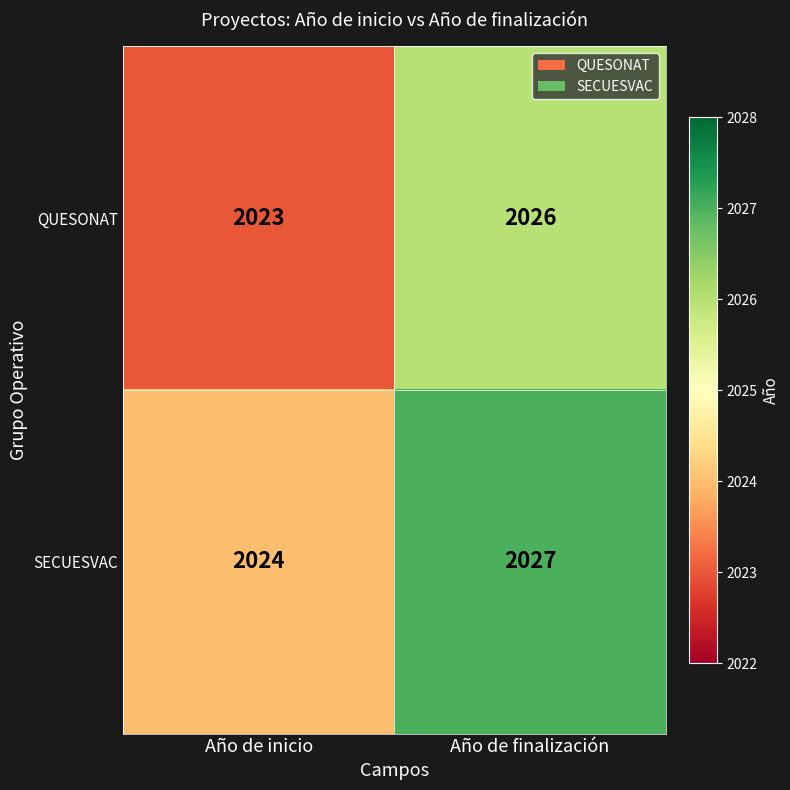

Which category has the lowest value across all series?

Año de inicio